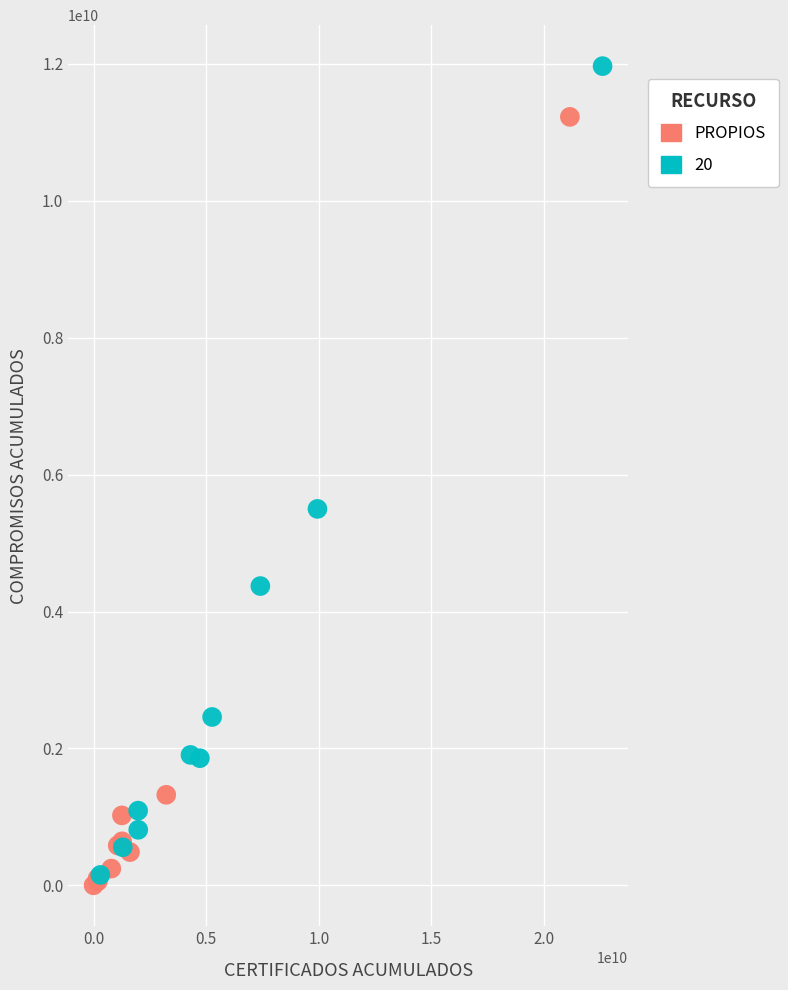

Which series has the widest spread of Y values?

20